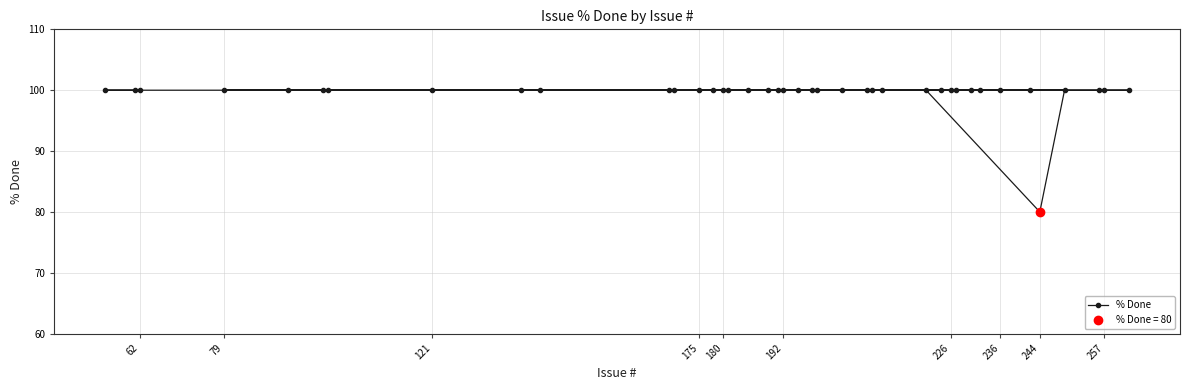

What is the highest value of the % Done series?

100